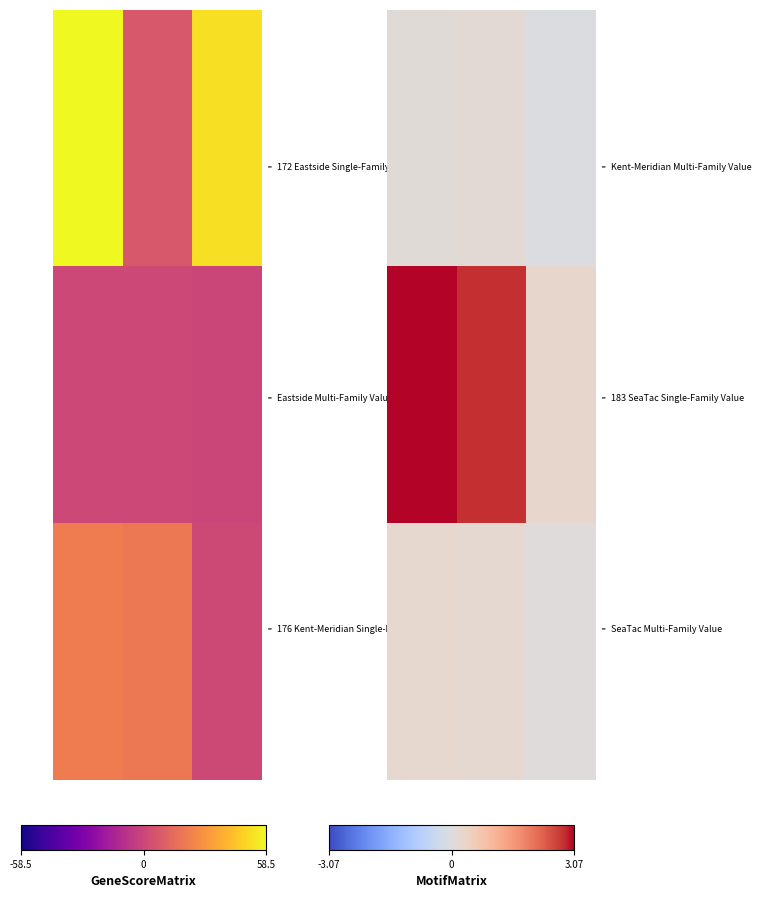

The value of 183 SeaTac Single-Family Value at Year 1 (2021-2022) is 2.8. True or false?

True